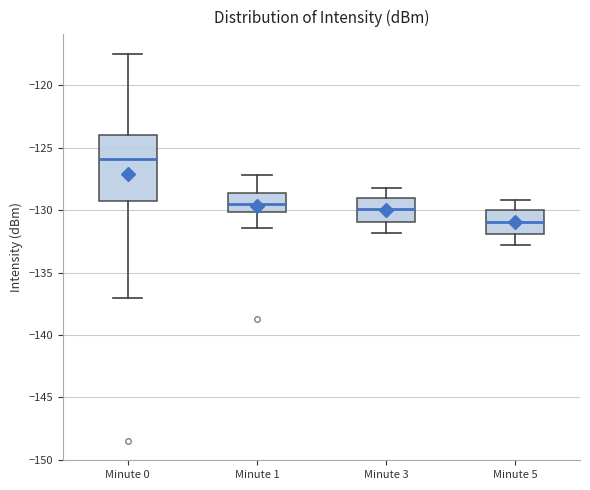

Reading left to right, read every box against the y-axis: the position of its median line, the range the box covers, and the ends of its whiskers. The values are not printed on the chart, so give them approximately, as read against the axis.

Minute 0: median -126.0, box -129.5 to -124.0, whiskers -137.0 to -117.5
Minute 1: median -129.5, box -130.0 to -128.5, whiskers -131.5 to -127.0
Minute 3: median -130.0, box -131.0 to -129.0, whiskers -132.0 to -128.0
Minute 5: median -131.0, box -132.0 to -130.0, whiskers -133.0 to -129.0